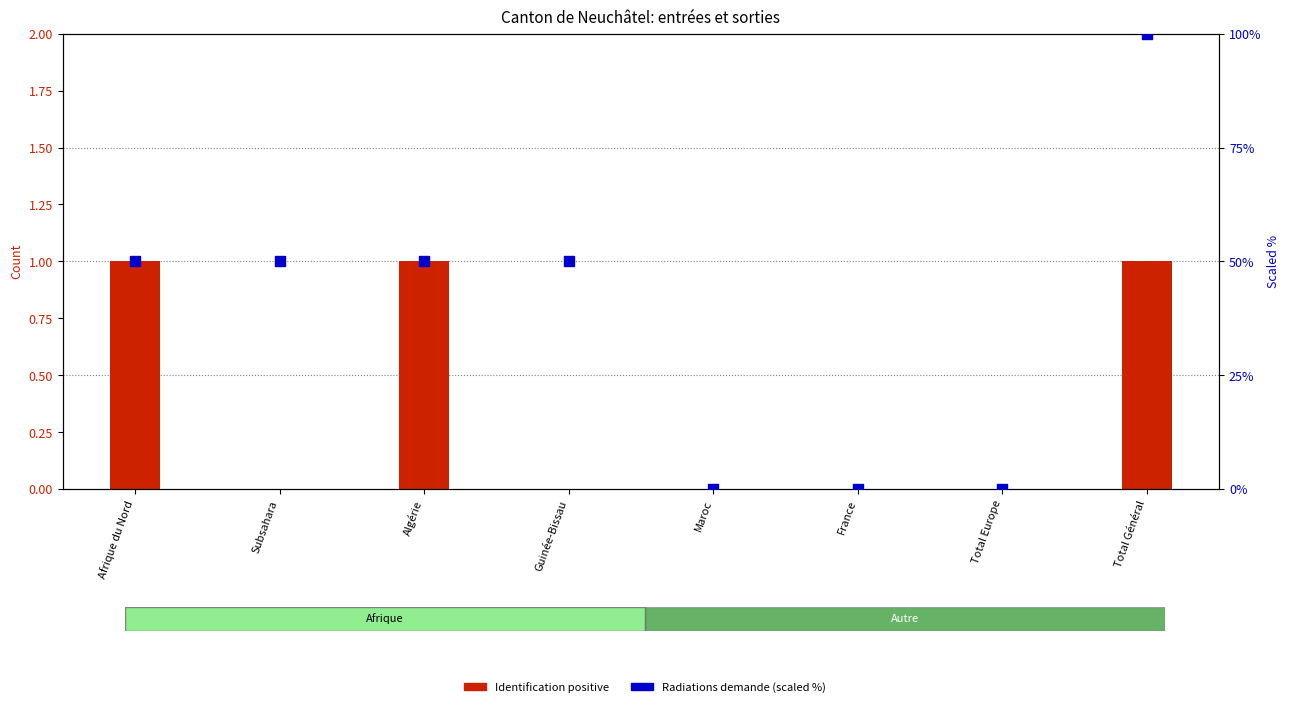

What are all the series names shown in the legend?

Identification positive, Radiations demande (scaled %)